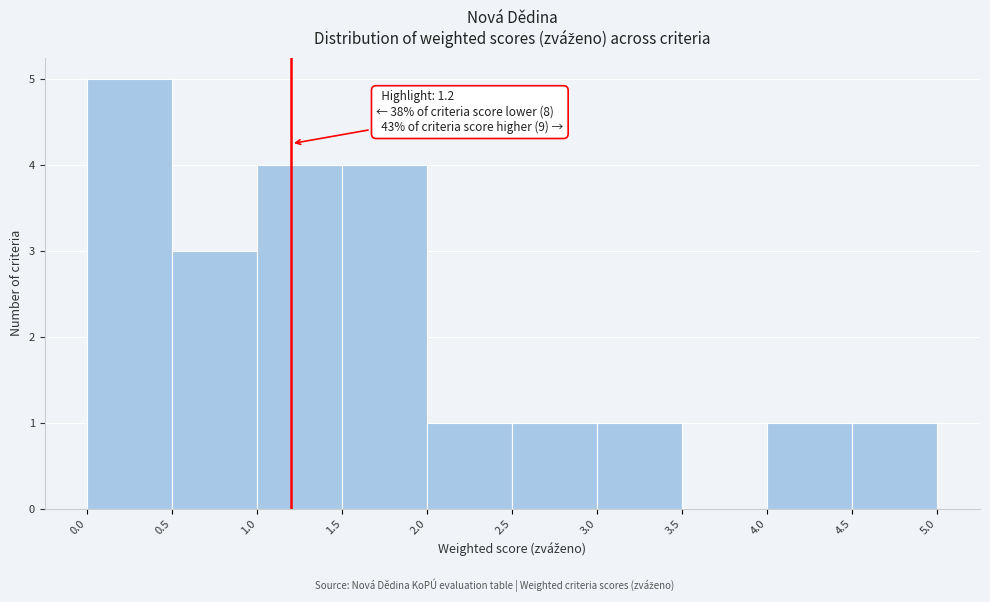

Which range on the x-axis has the tallest bar?

0.0 to 0.5